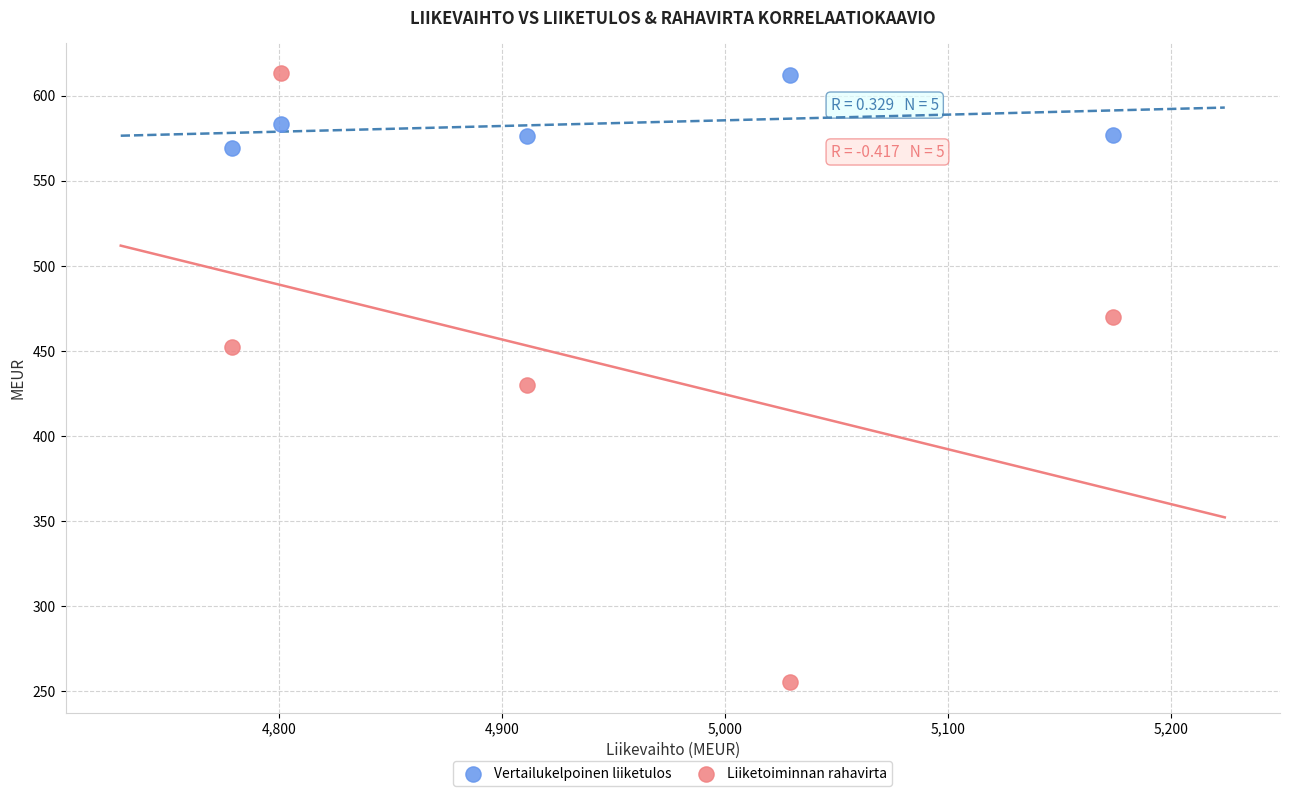

What is the X range (max minus min) for the scatter plot?

395